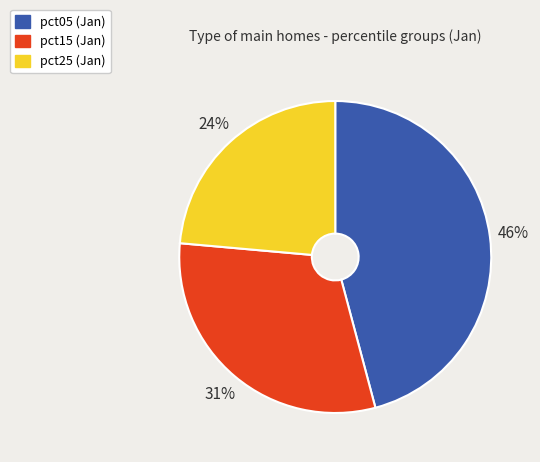

Is there a majority slice in this chart?

No